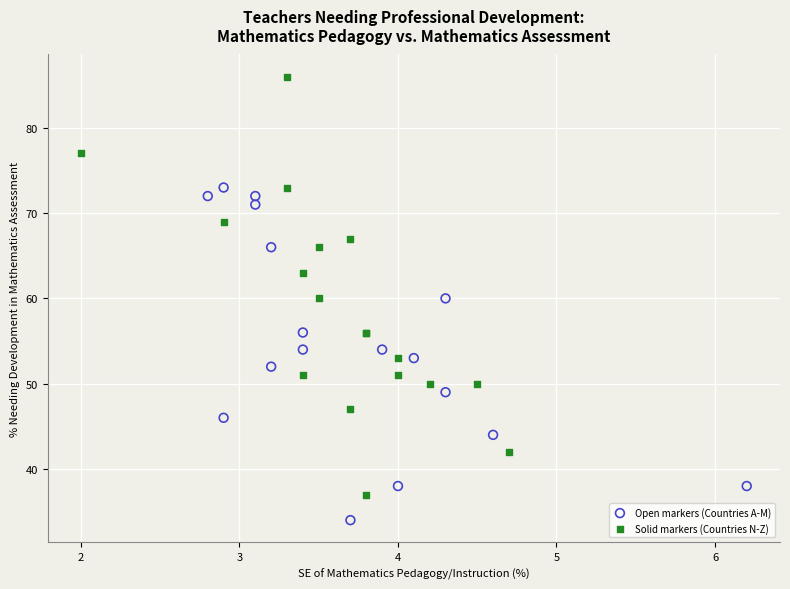

Which series has the widest spread of Y values?

Solid markers (Countries N-Z)